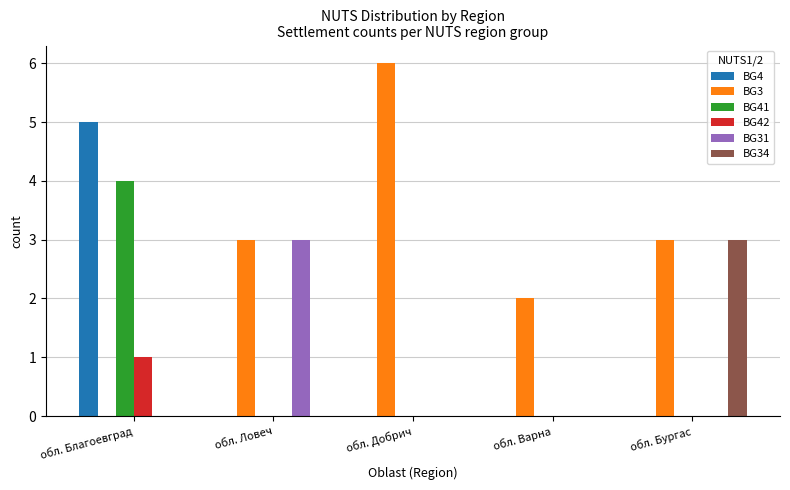

How many groups of bars are there?

5